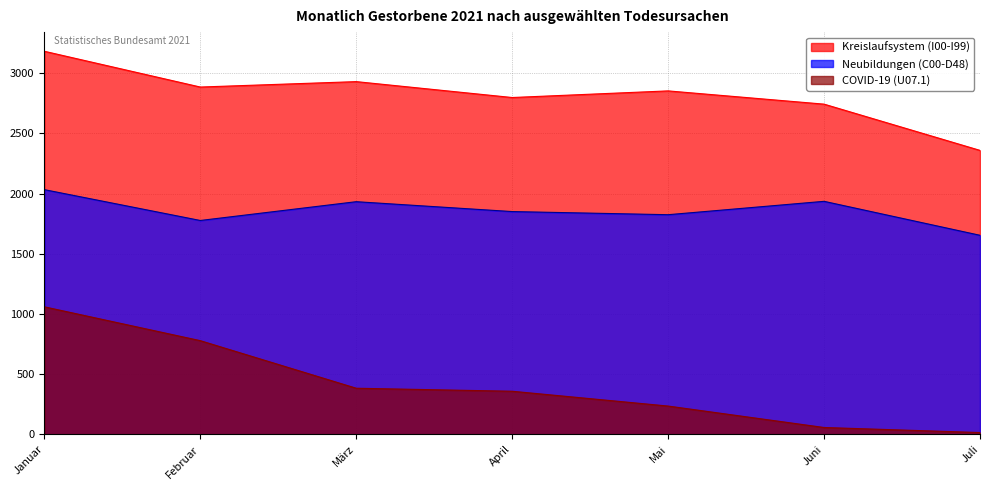

True or false: Neubildungen (C00-D48) and Kreislaufsystem (I00-I99) intersect in this chart.

False